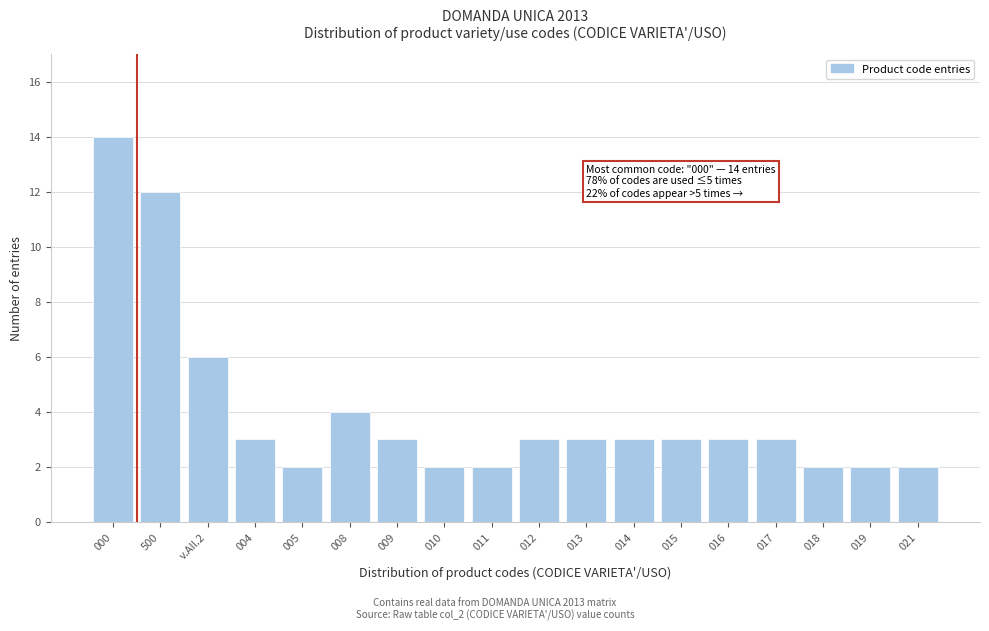

Reading left to right, transcribe all the data shown in this chart.

14	12	6	3	2	4	3	2	2	3	3	3	3	3	3	2	2	2